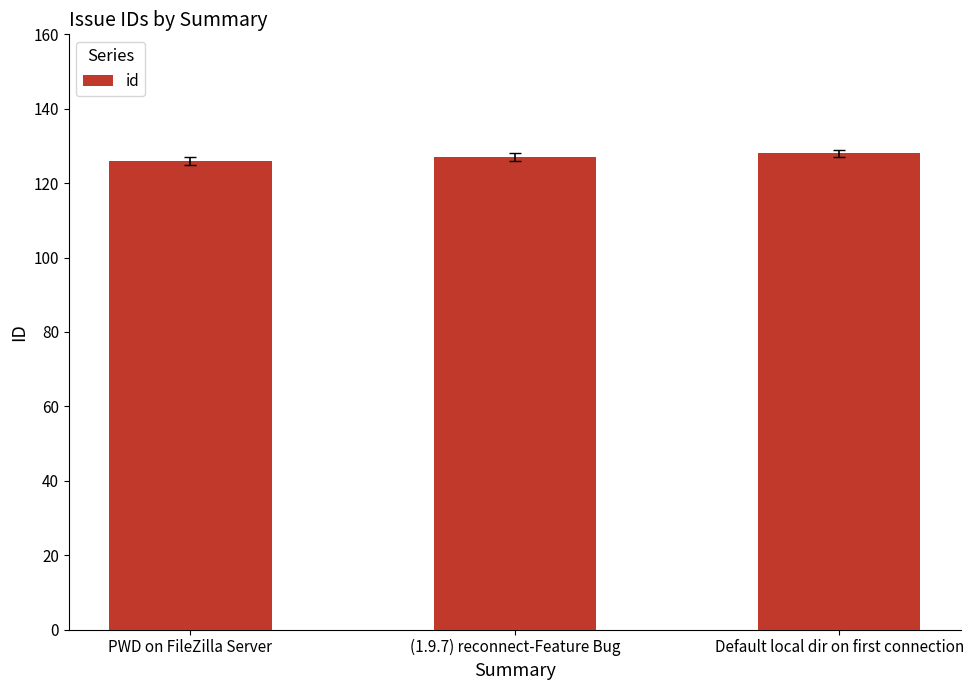

Approximately how many times larger is the value at Default local dir on first connection compared to (1.9.7) reconnect-Feature Bug?

1.0